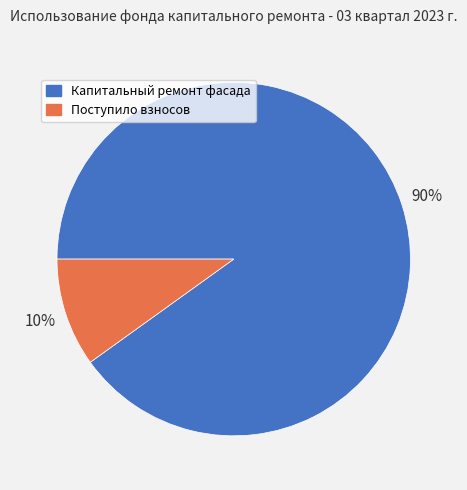

To the nearest percent, what percentage of the pie is Поступило взносов?

10%